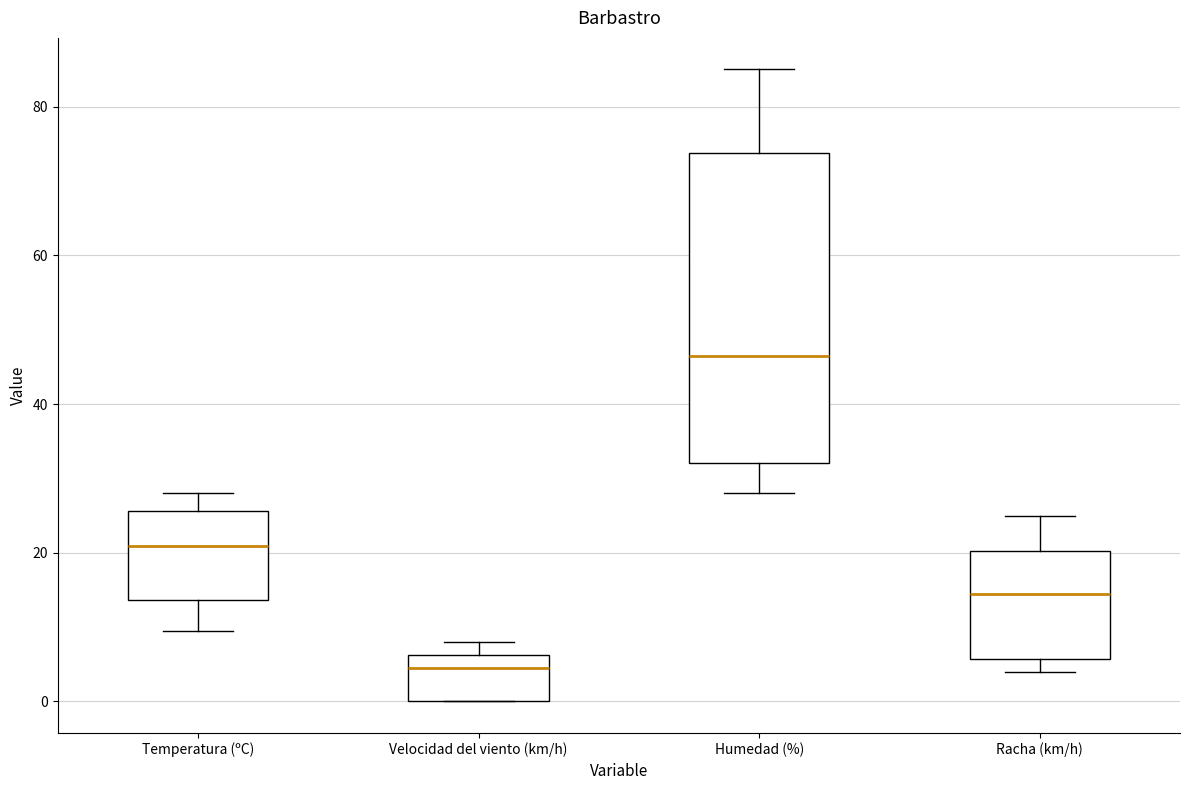

Which box's median line is the lowest?

Velocidad del viento (km/h)